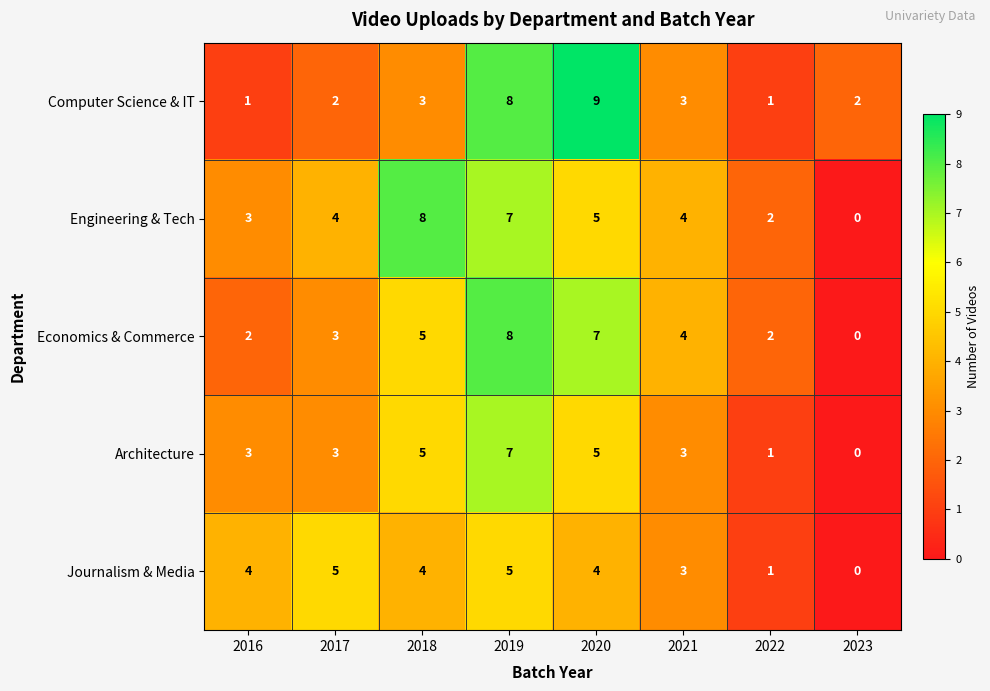

How many distinct data groups are displayed?

5